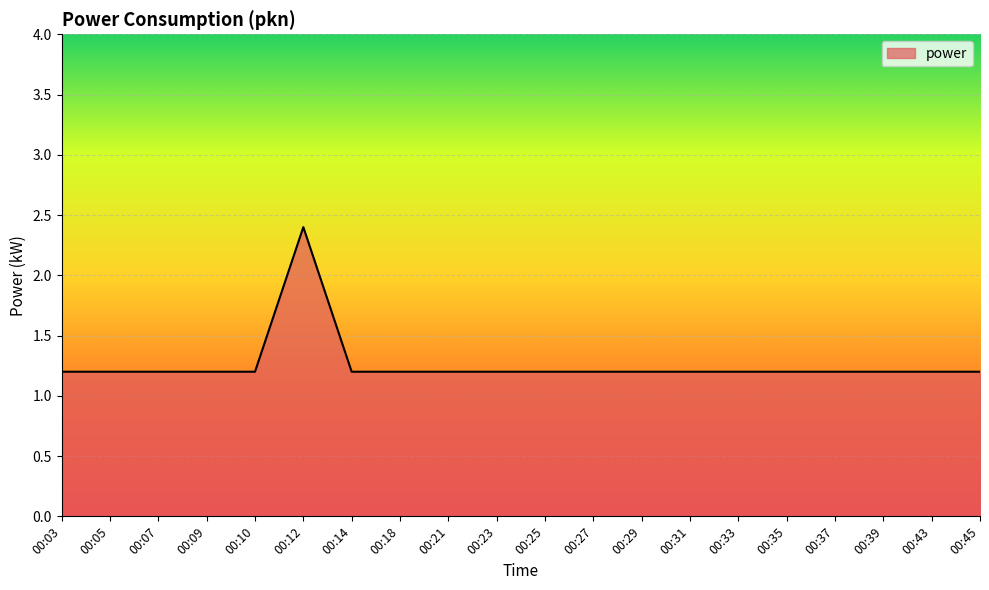

Is it true that the value at 00:05 is 1.2?

True